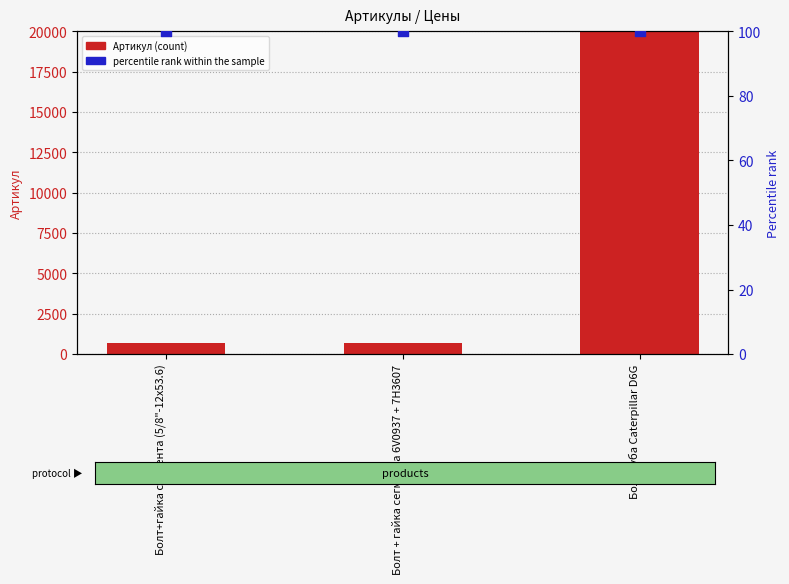

Is the value of percentile rank within the sample at Болт + гайка сегмента 6V0937 + 7H3607 greater than the value of Артикул at Болт+гайка сегмента (5/8"-12х53.6)?

No